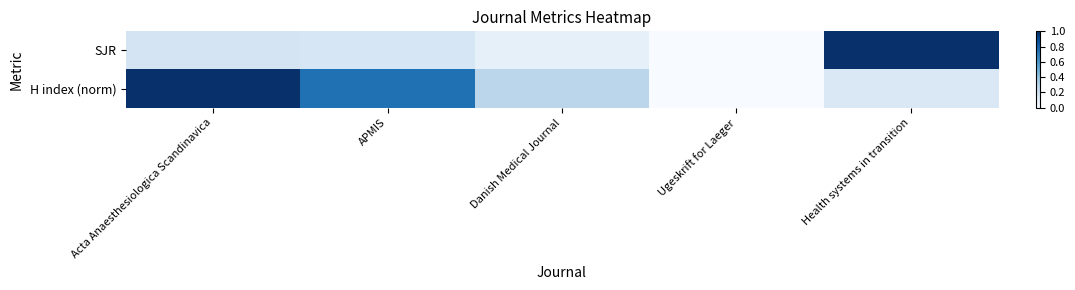

At Ugeskrift for Laeger, list the series in order from smallest to largest.

SJR, H index (norm)